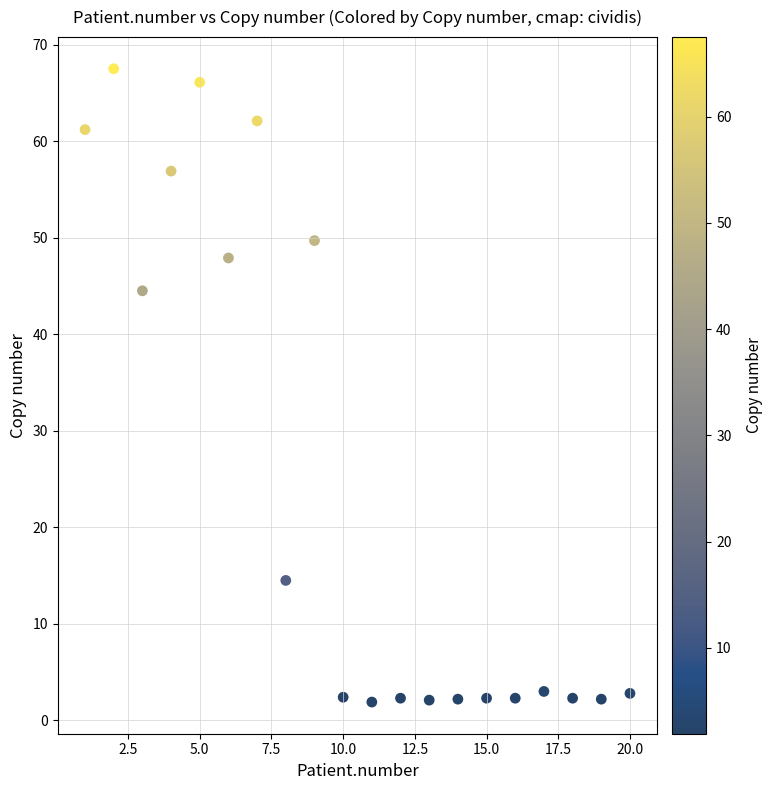

What is the range of X values (max minus min)?

19.0